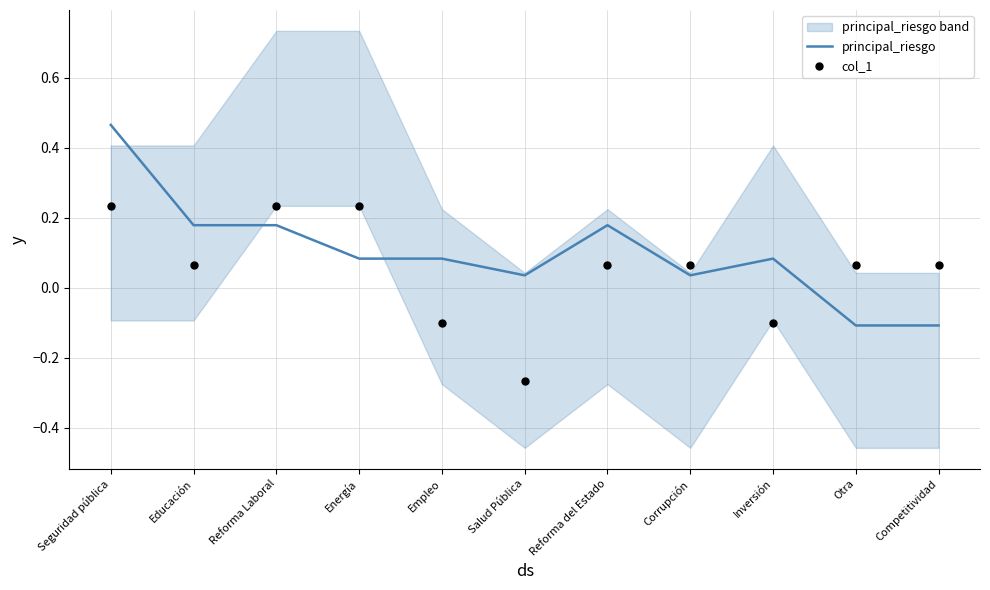

At which category is the sum across all series the highest?

Seguridad pública